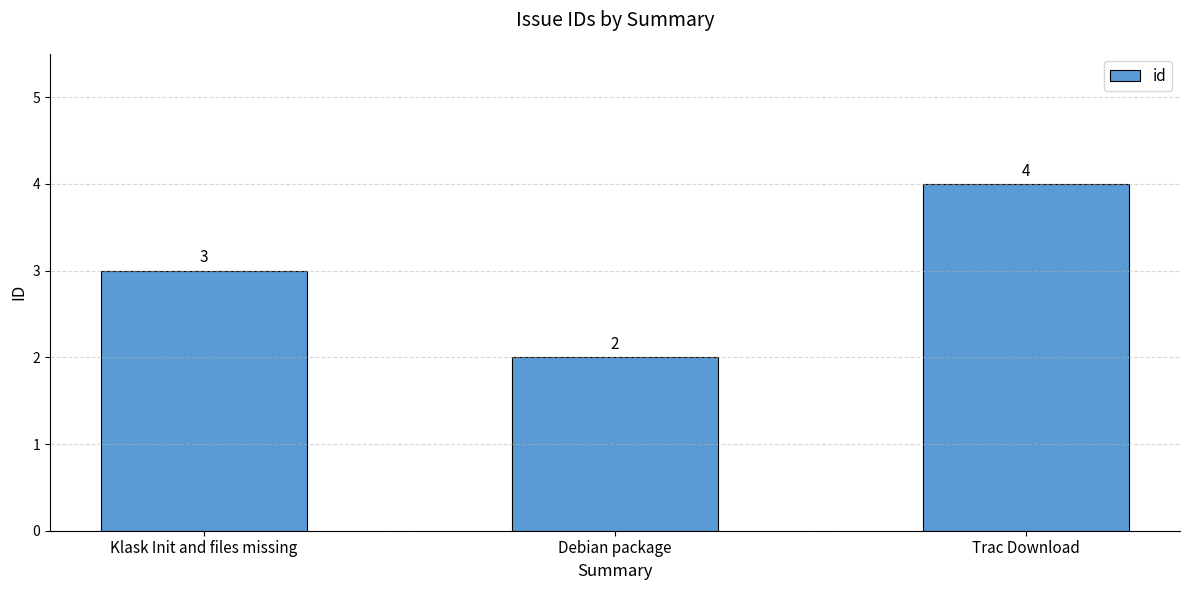

True or false: the data shows 1 at Debian package.

False